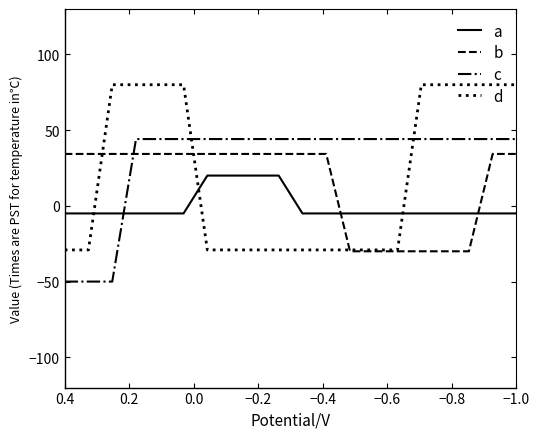

At which label does a reach its minimum?

0.4